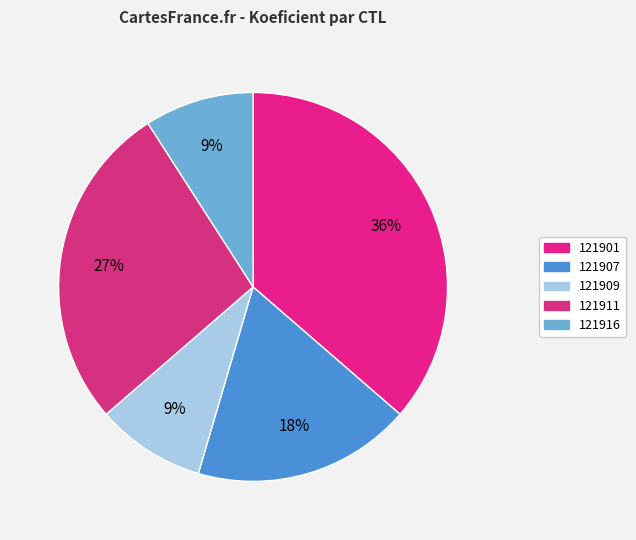

Does 121901 account for over 50% of the chart?

No